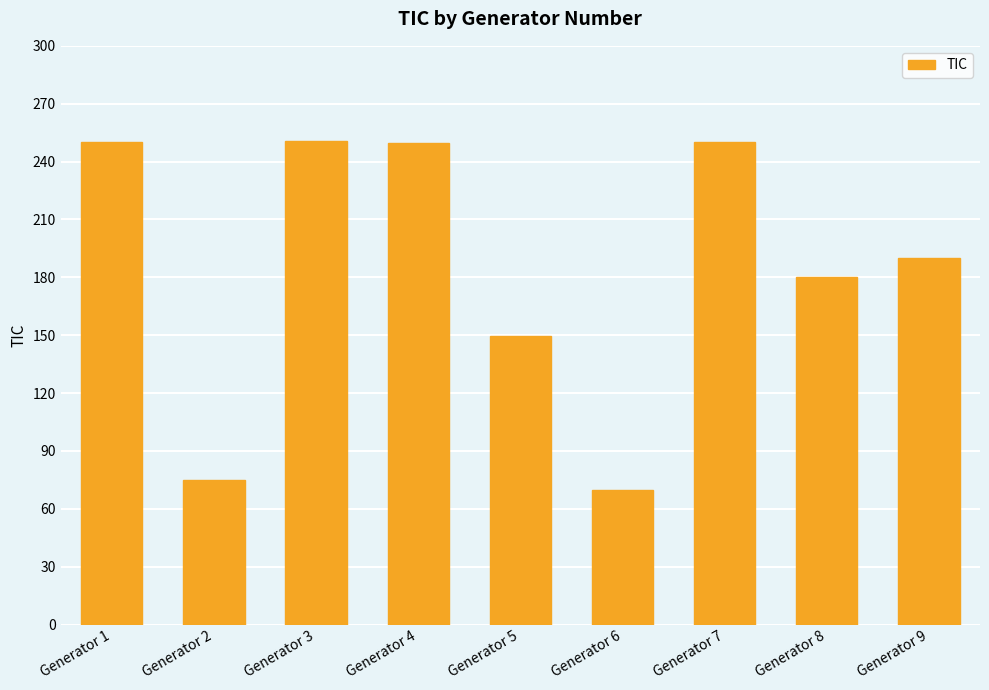

At which category does the chart reach its minimum across all series?

Generator 6